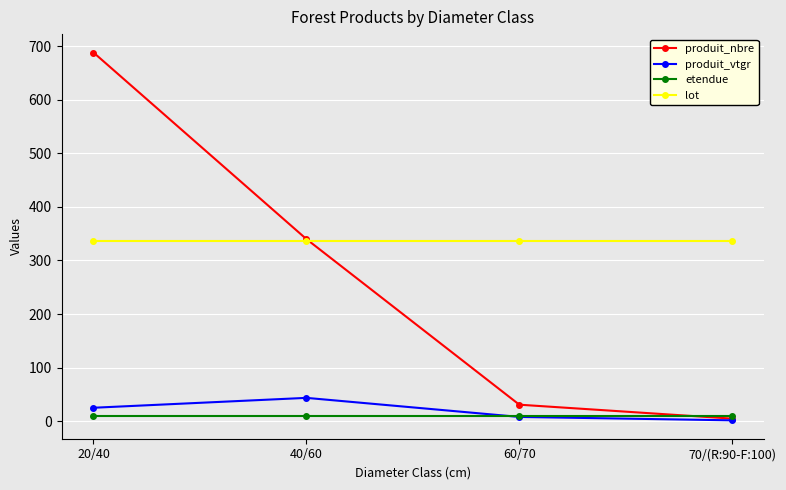

Rank the series by their maximum value, from lowest to highest.

etendue, produit_vtgr, lot, produit_nbre